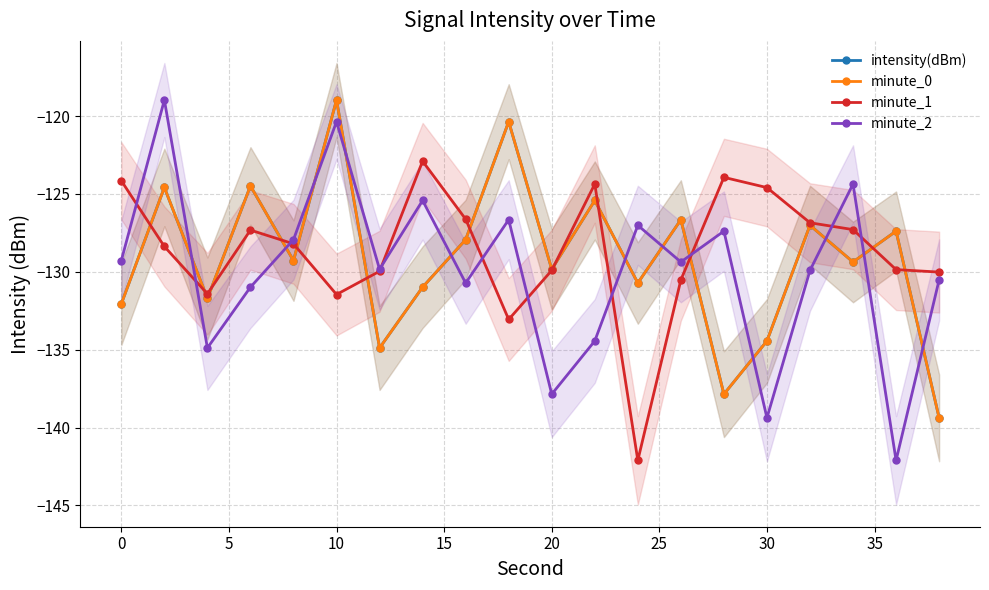

At how many categories does at least one series exceed -125?

10